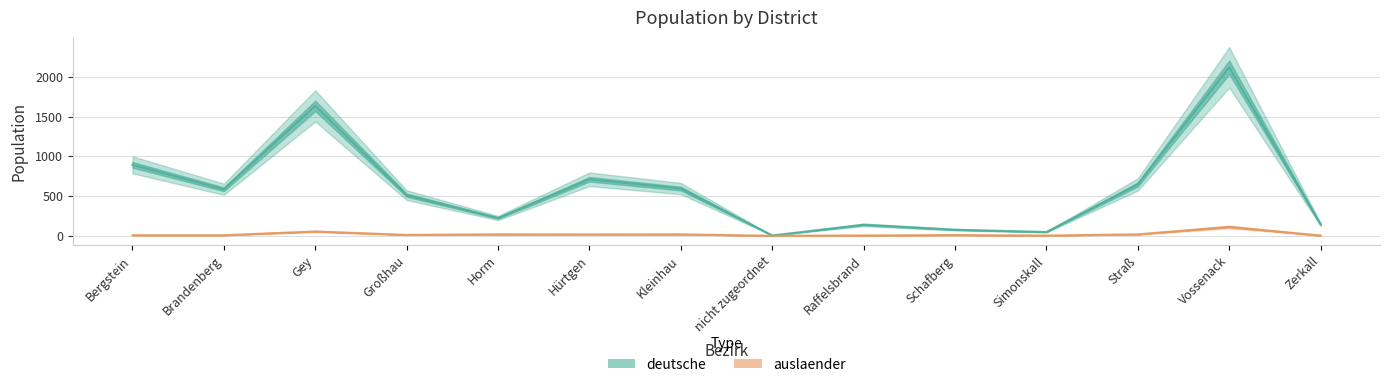

At how many categories does at least one series exceed 1911?

1